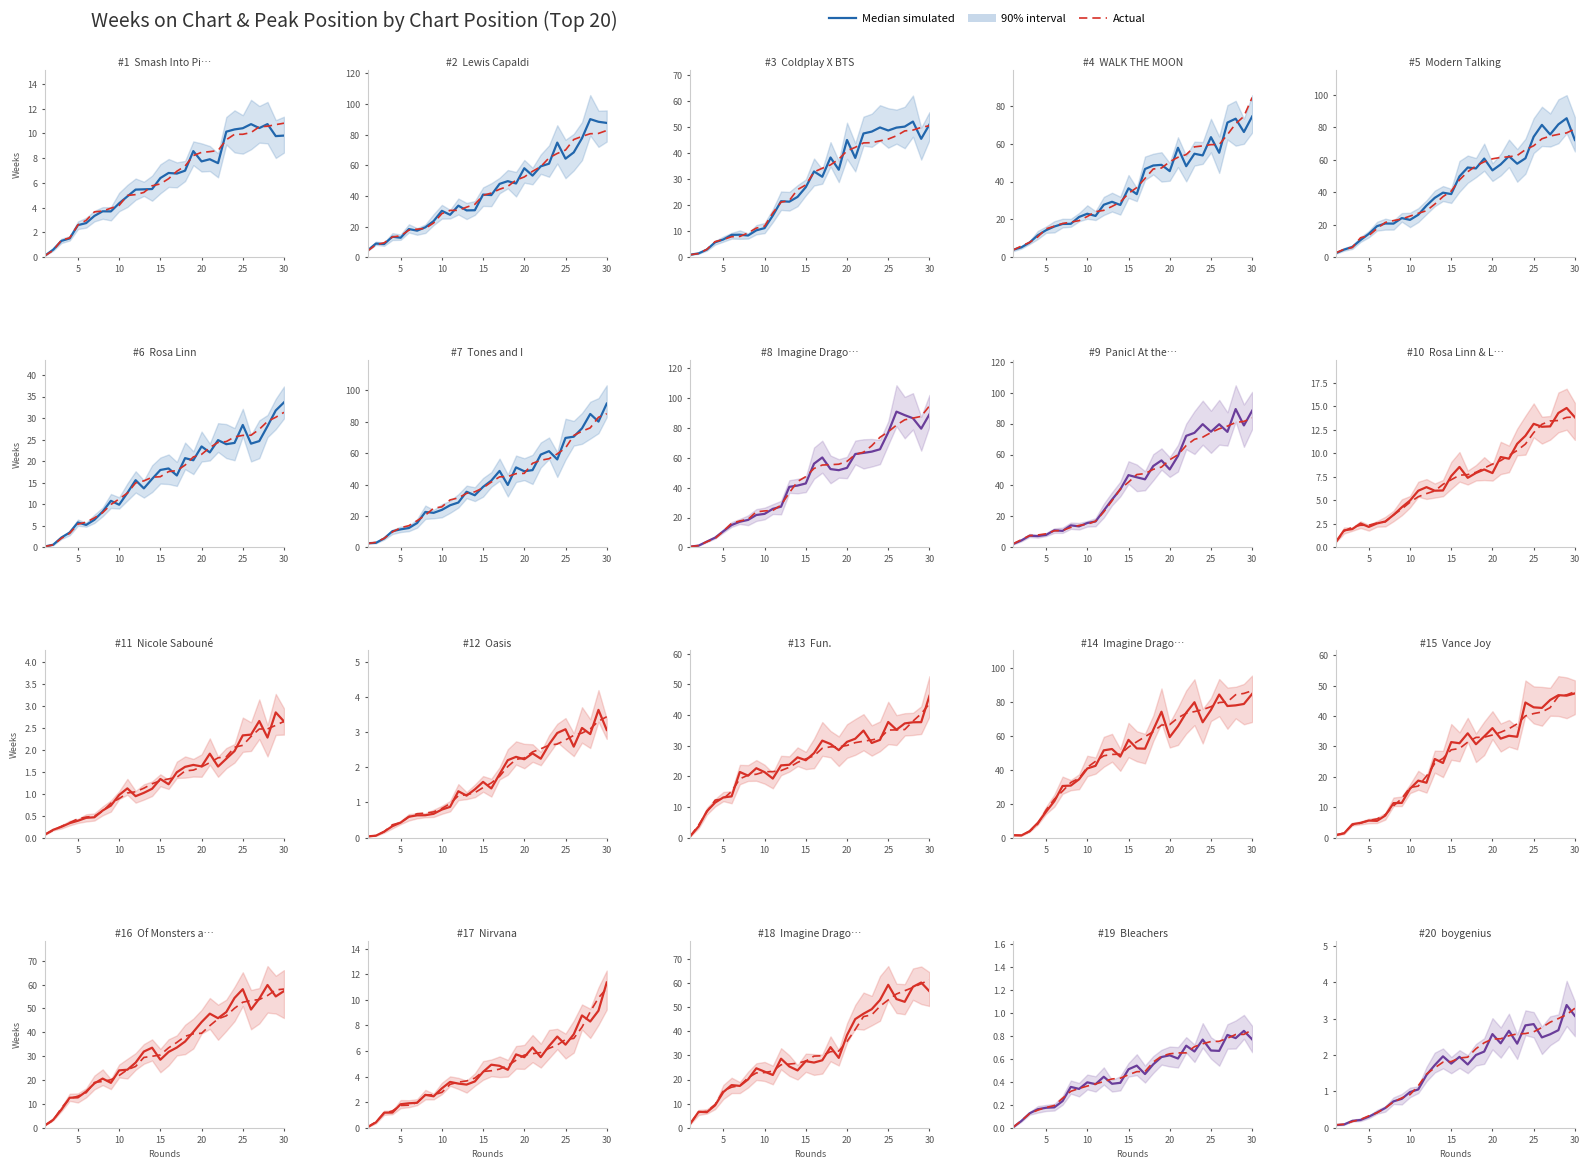

How many times do Median simulated and Actual cross each other?

20